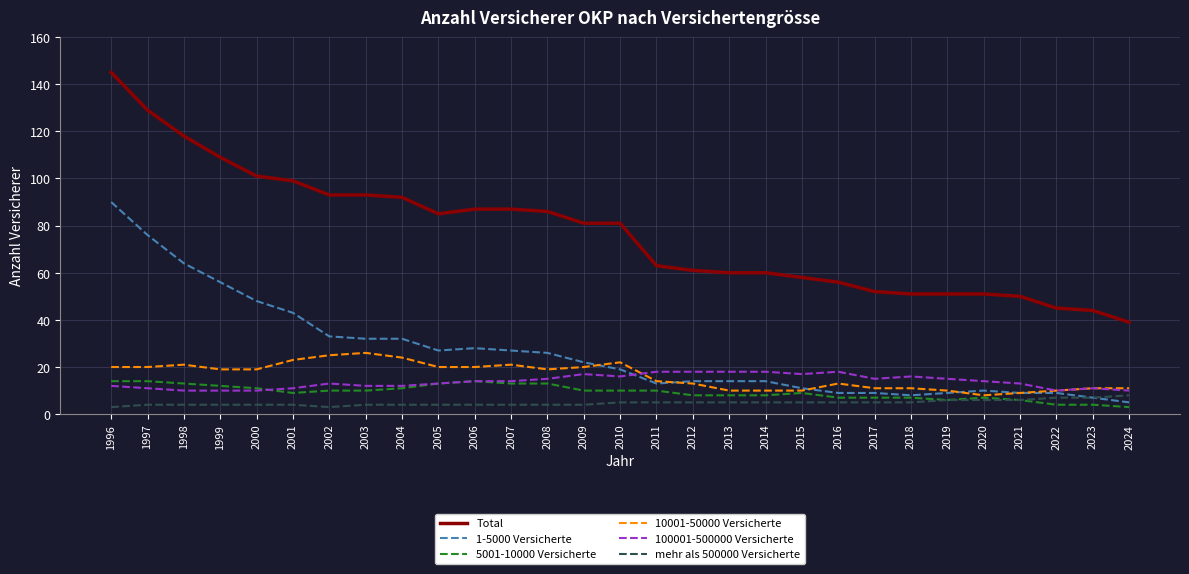

At how many categories does at least one series exceed 114?

3